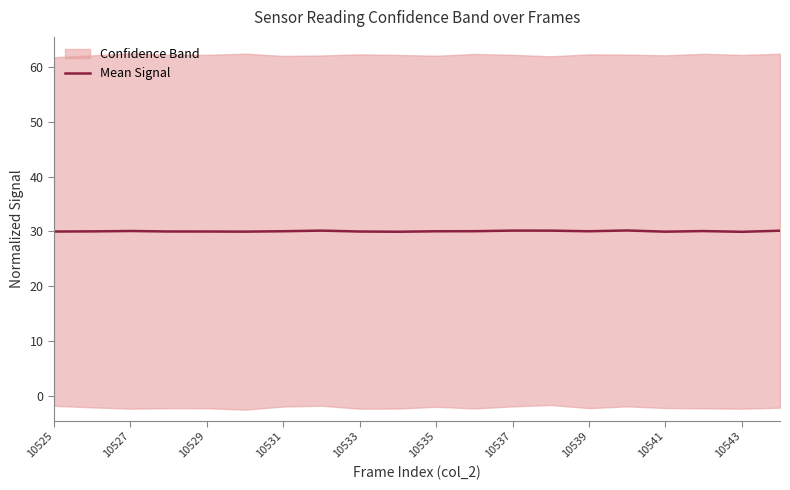

True or false: Mean Signal has a value of 20.9 at 10533.

False